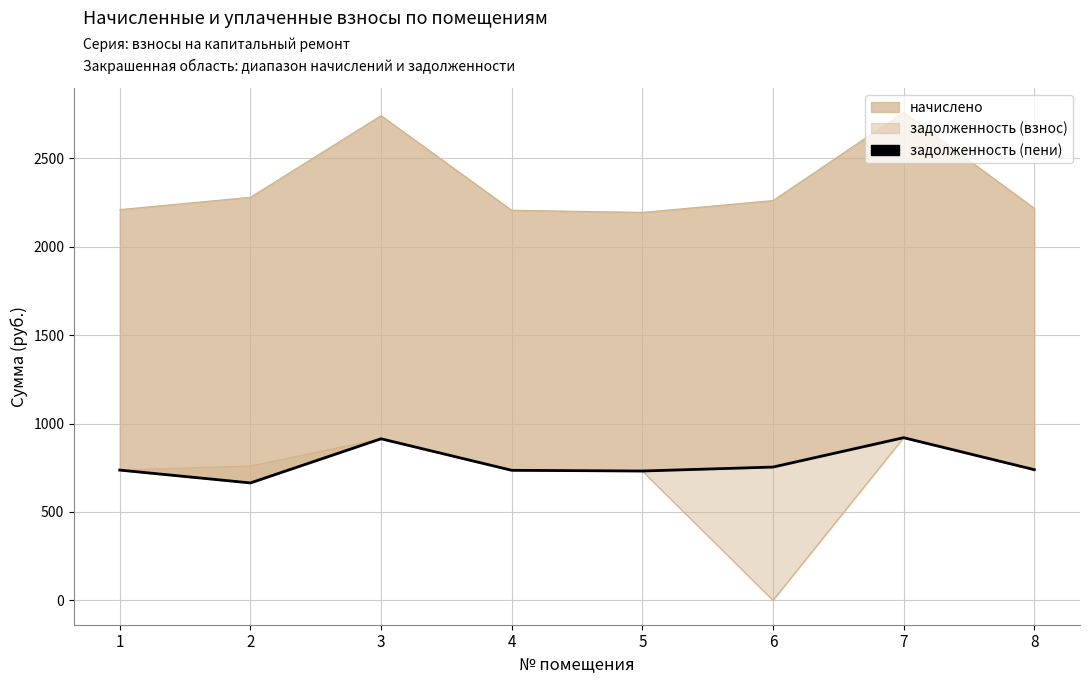

How many lines are shown in the chart?

1